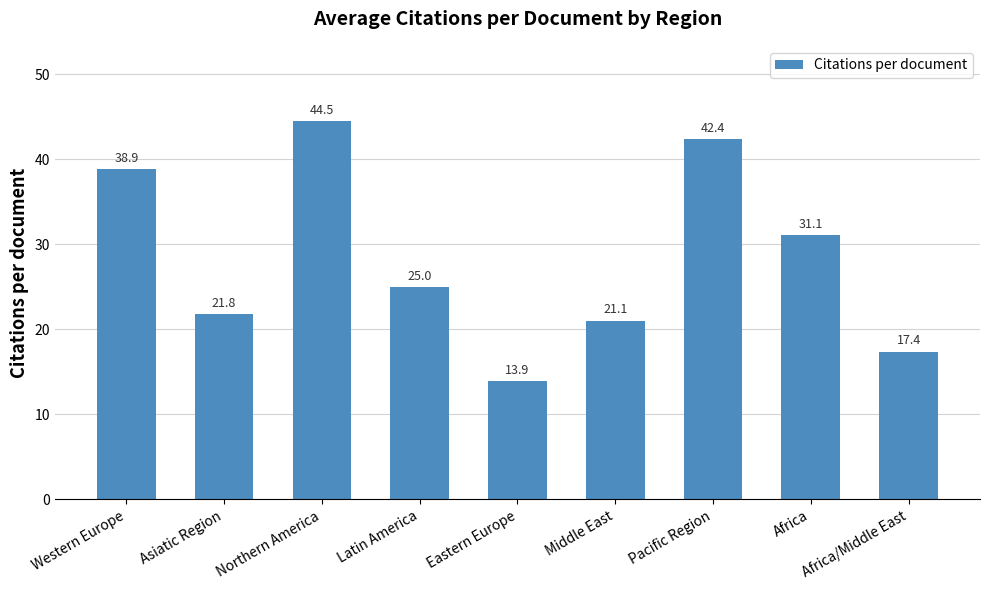

What is the approximate value at Middle East?

21.1